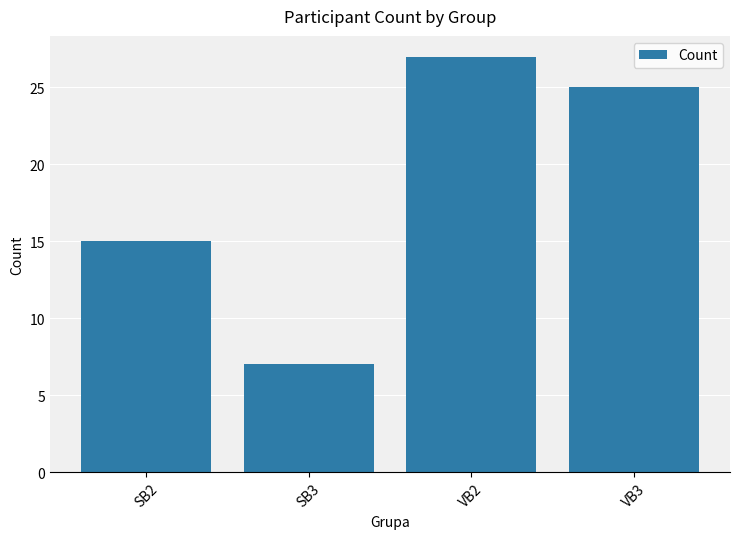

The value at SB3 is 7. True or false?

True